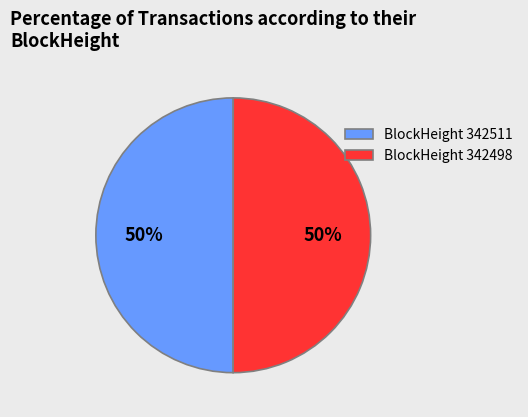

How many slices are in this pie chart?

2